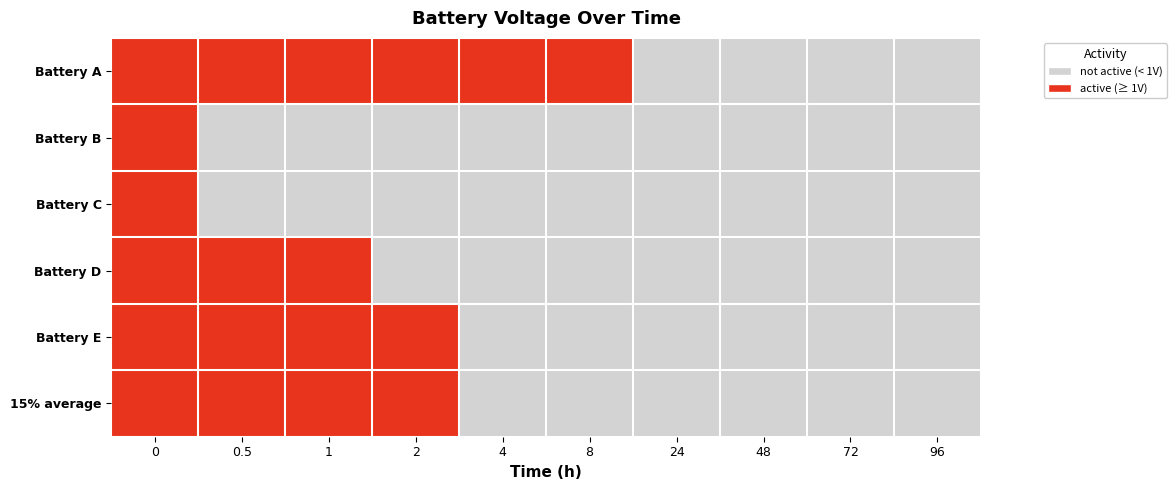

Reading left to right, what are all the values shown in this chart?

Battery A: 0=1	0.5=1	1=1	2=1	4=1	8=1	24=0	48=0	72=0	96=0
Battery B: 0=1	0.5=0	1=0	2=0	4=0	8=0	24=0	48=0	72=0	96=0
Battery C: 0=1	0.5=0	1=0	2=0	4=0	8=0	24=0	48=0	72=0	96=0
Battery D: 0=1	0.5=1	1=1	2=0	4=0	8=0	24=0	48=0	72=0	96=0
Battery E: 0=1	0.5=1	1=1	2=1	4=0	8=0	24=0	48=0	72=0	96=0
15% average: 0=1	0.5=1	1=1	2=1	4=0	8=0	24=0	48=0	72=0	96=0